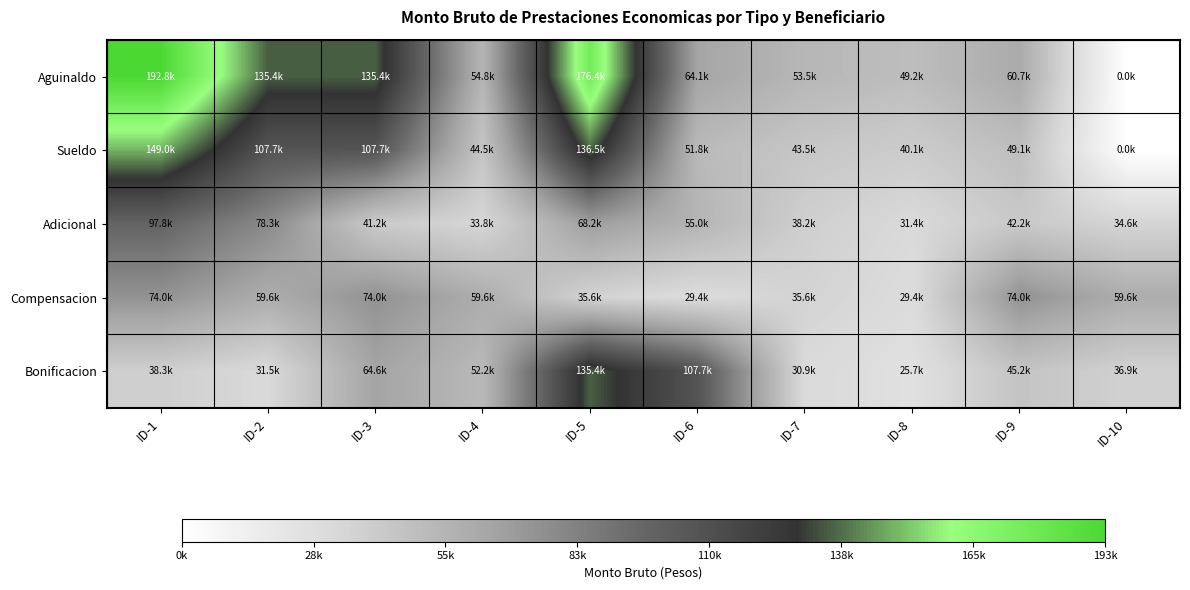

What is the total value across all series at ID-10?

131111.9